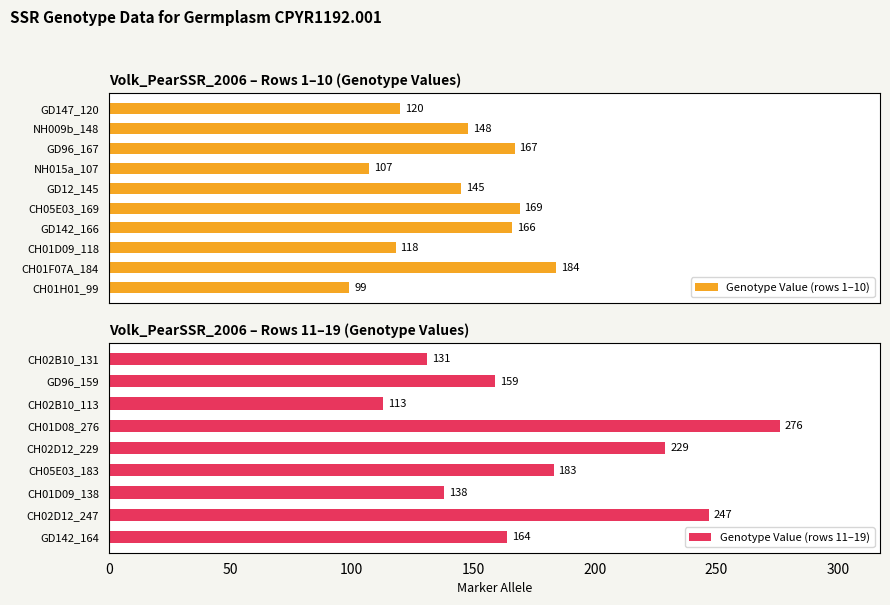

What is the lowest value of the Genotype Value (rows 11–19) series?

113